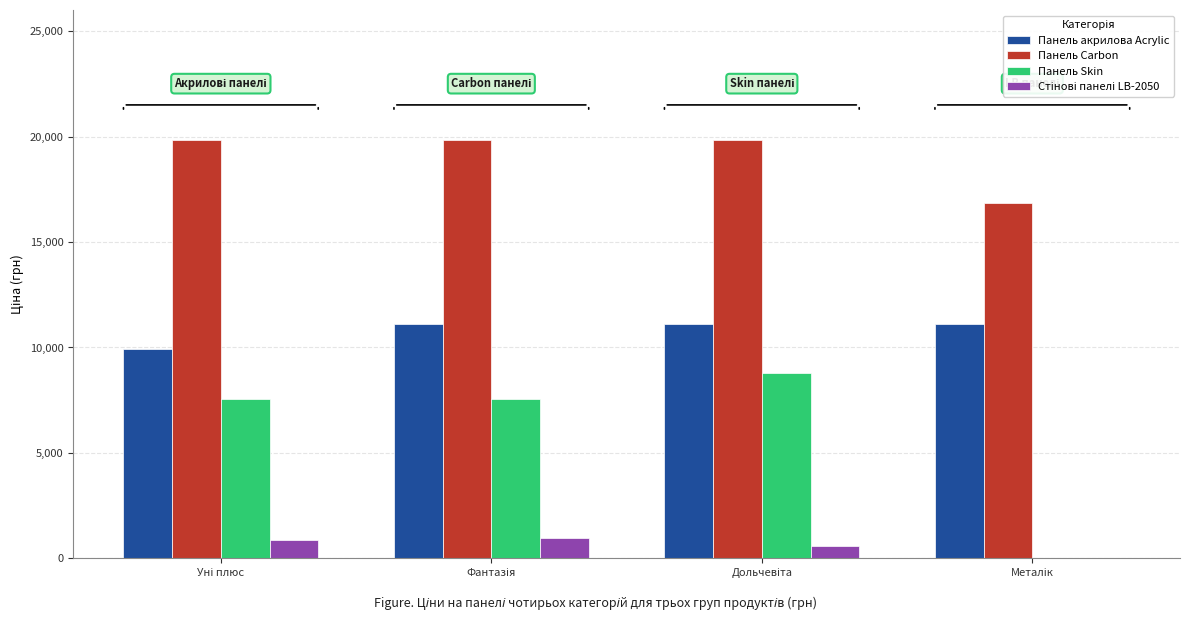

Which series has the largest total across all categories?

Панель Carbon